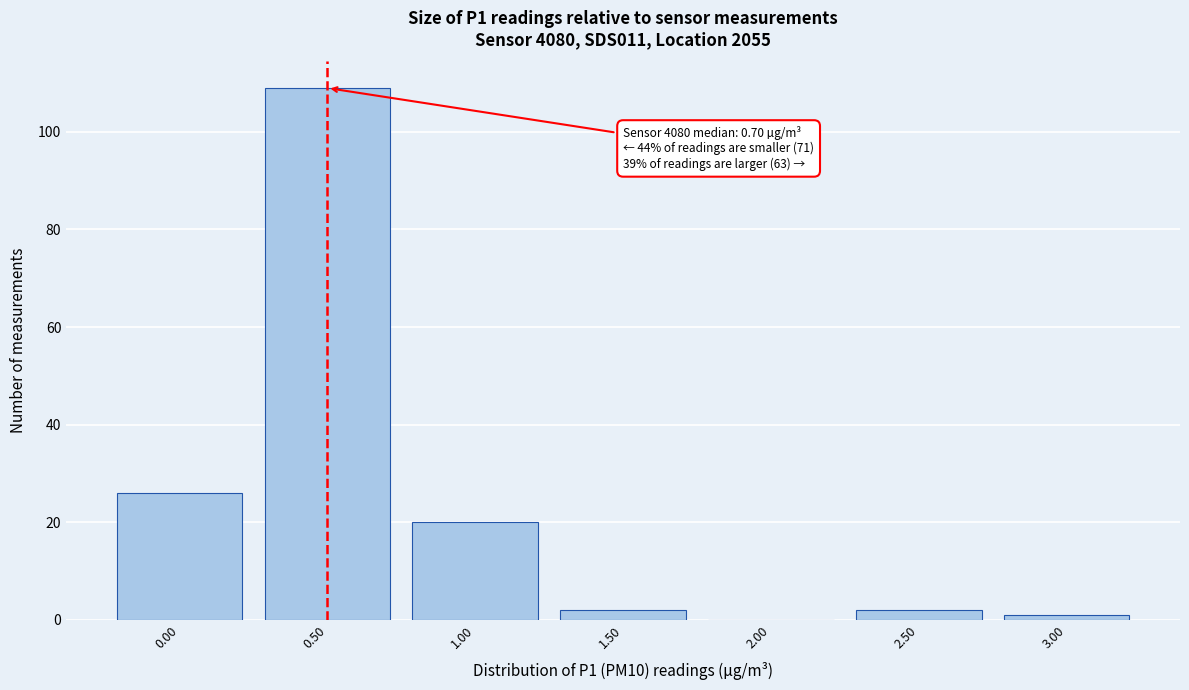

Reading left to right, extract all data points from this chart.

0.00=26	0.50=109	1.00=20	1.50=2	2.00=0	2.50=2	3.00=1